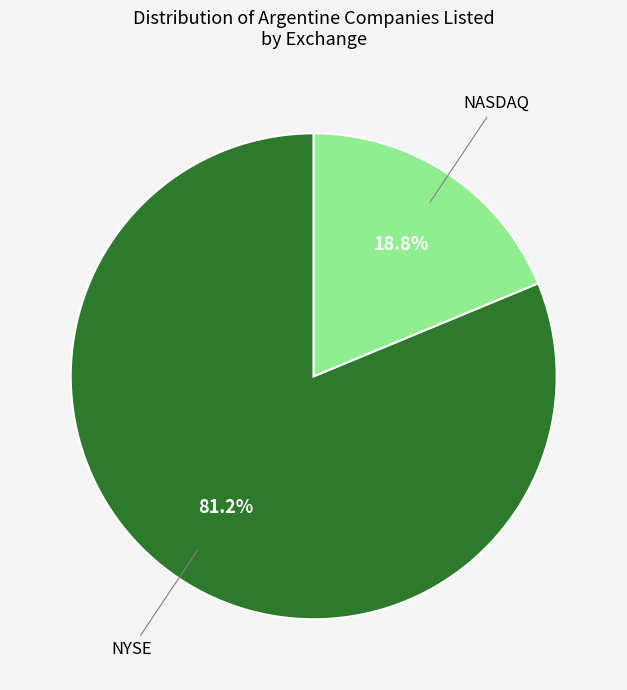

To the nearest percent, what is the average slice percentage?

50%